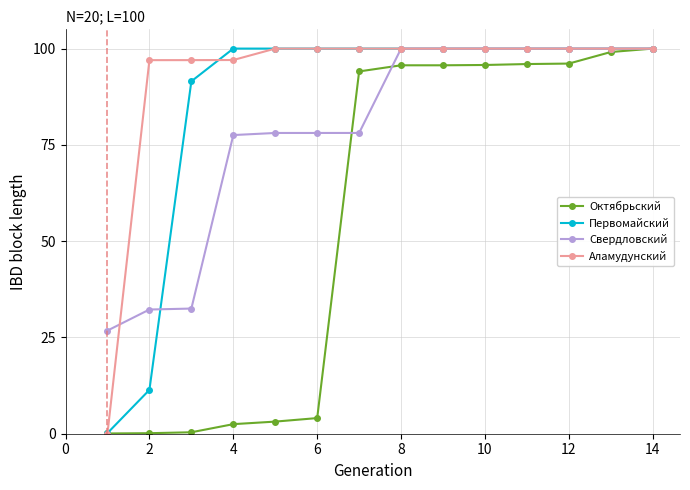

At how many categories does at least one series exceed 69?

13